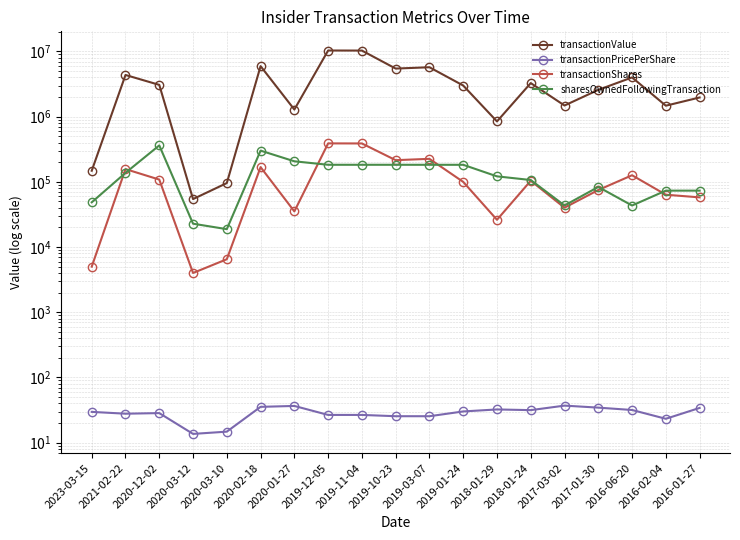

How many lines are shown in the chart?

4